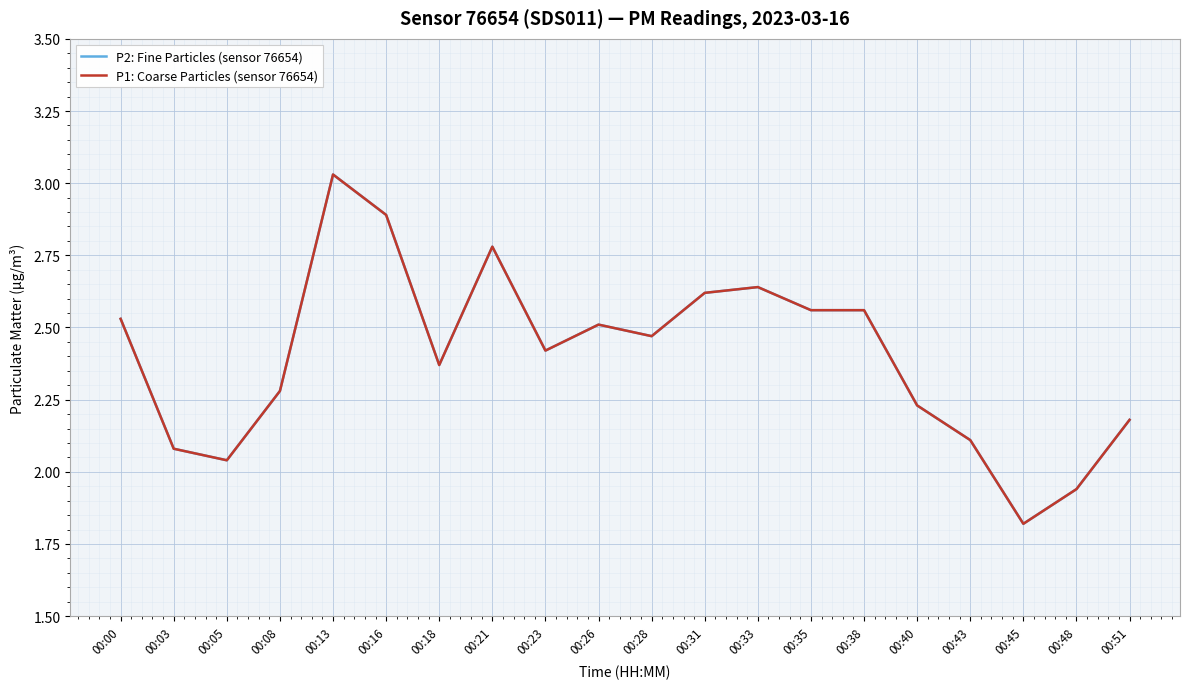

Reading right to left, extract all data points from this chart.

P2: Fine Particles (sensor 76654): 2.2	1.9	1.8	2.1	2.2	2.6	2.6	2.6	2.6	2.5	2.5	2.4	2.8	2.4	2.9	3.0	2.3	2.0	2.1	2.5
P1: Coarse Particles (sensor 76654): 2.2	1.9	1.8	2.1	2.2	2.6	2.6	2.6	2.6	2.5	2.5	2.4	2.8	2.4	2.9	3.0	2.3	2.0	2.1	2.5